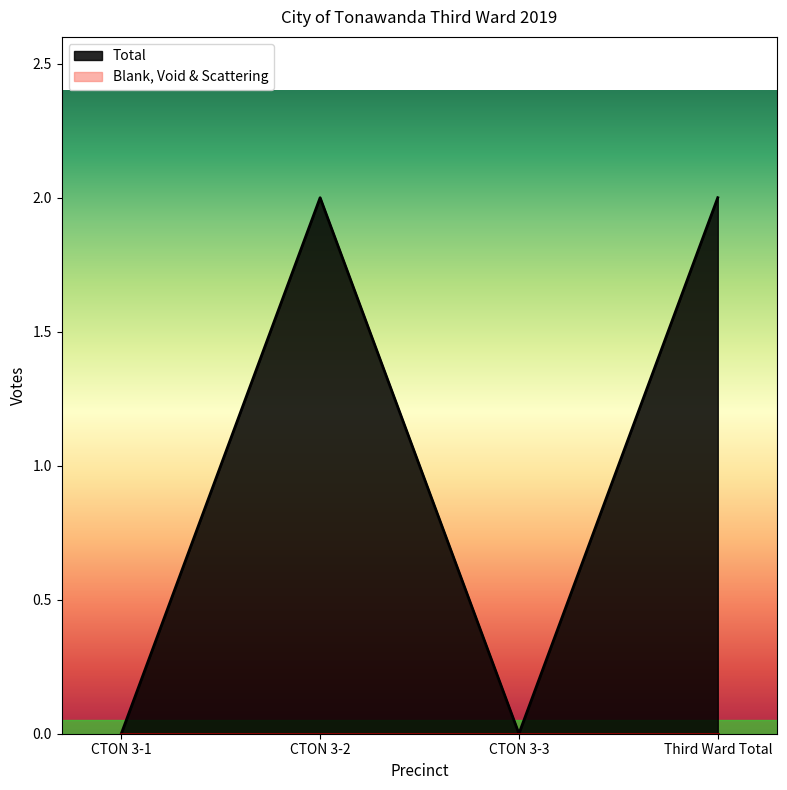

The value at Third Ward Total is 1. True or false?

False